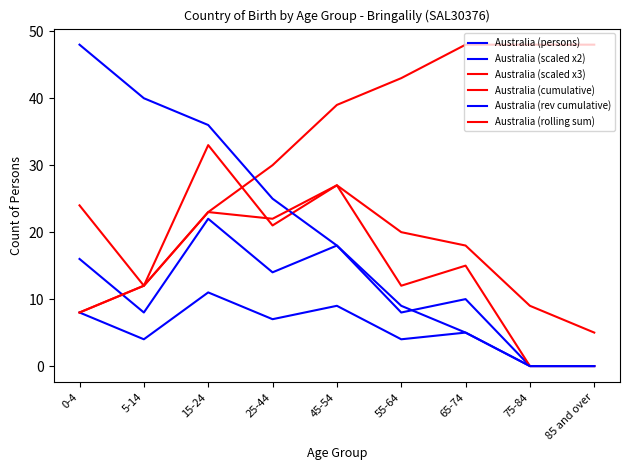

Which series has the largest range (max minus min)?

Australia (rev cumulative)